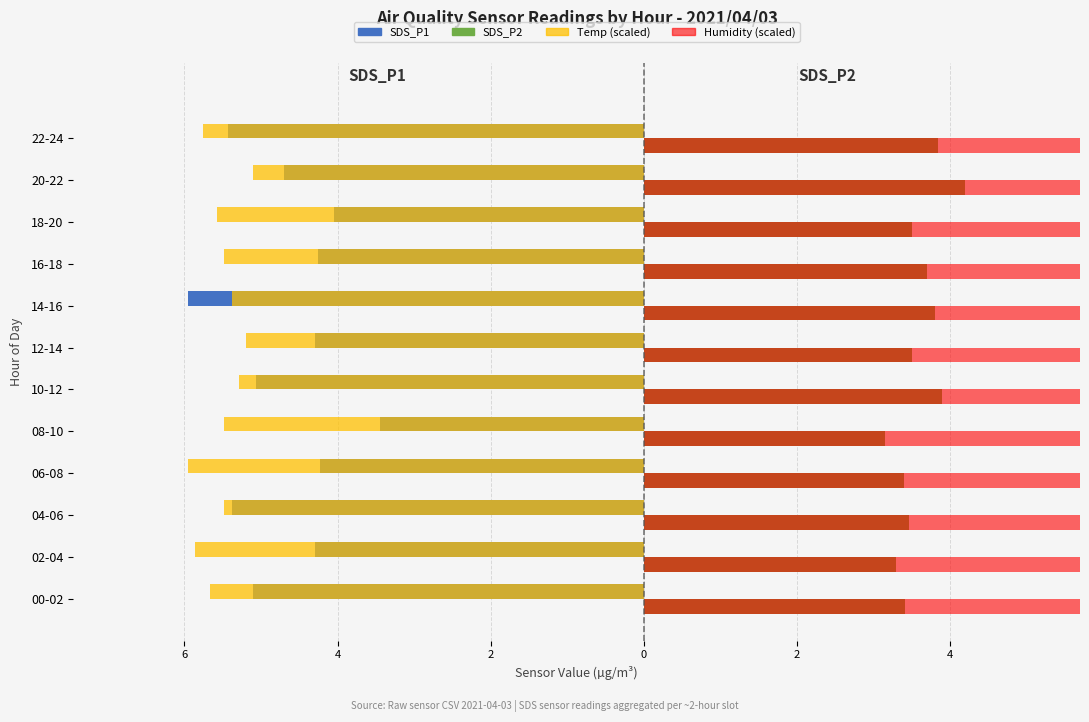

Where does the SDS_P1 series first go above -4?

08-10